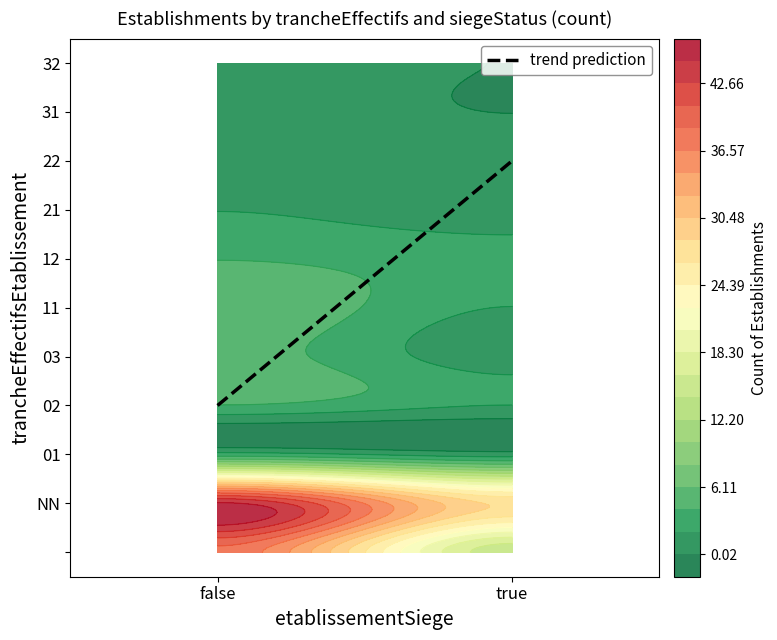

List the labels in order of 12 value, largest first.

false, true